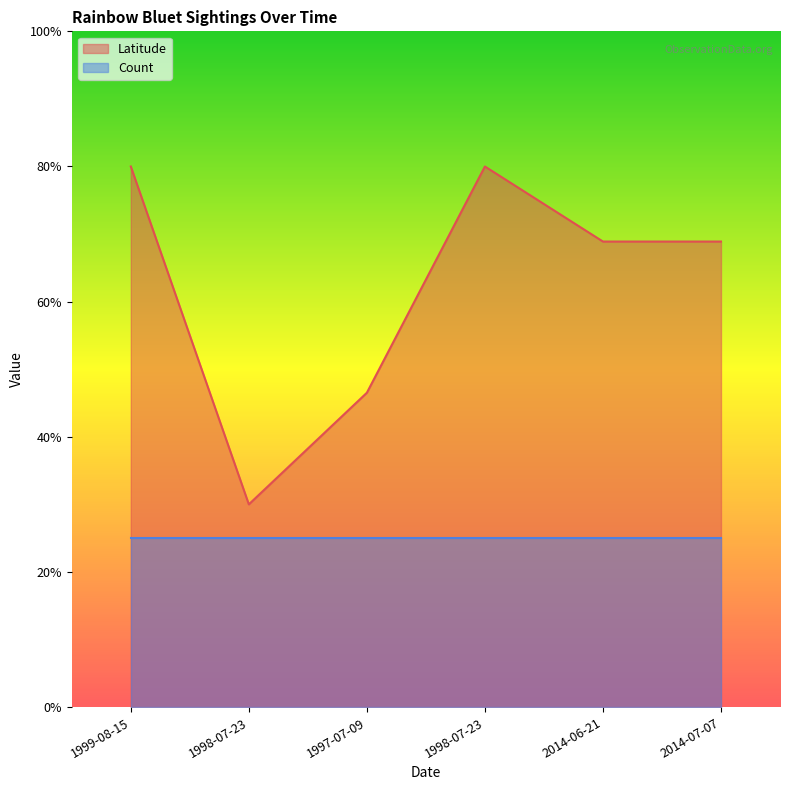

What is the label of the 5th point from the left?

2014-06-21